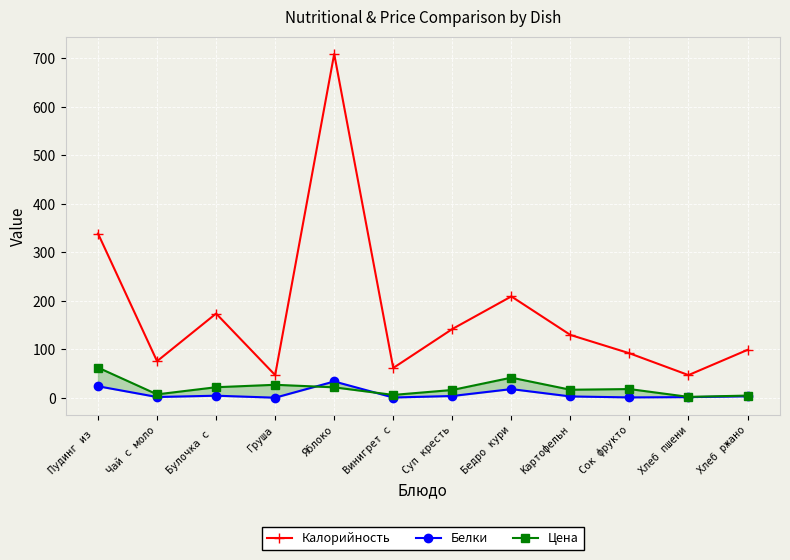

At which category is the sum across all series the highest?

Яблоко